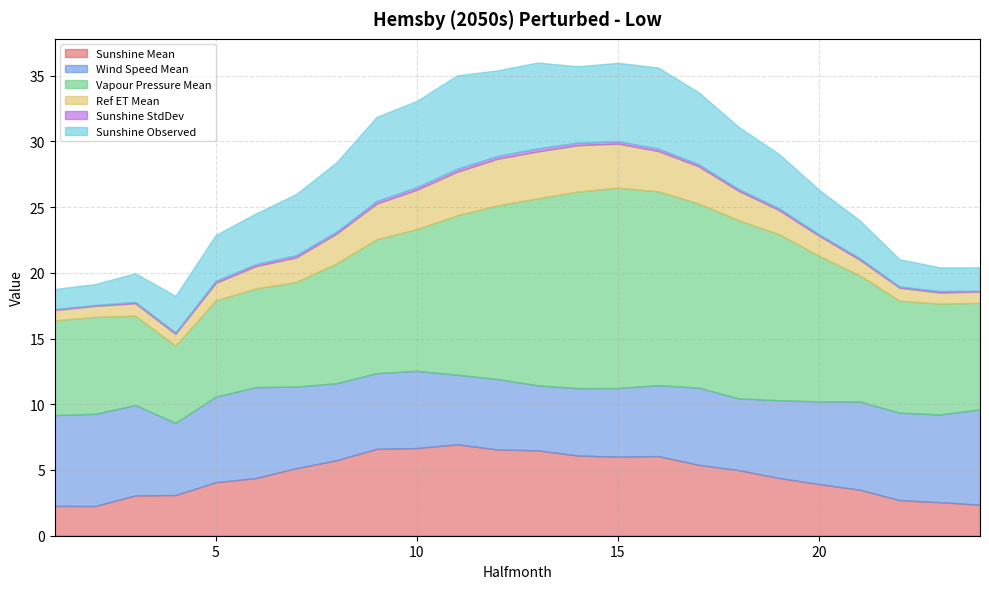

How many values in the Sunshine Observed series exceed 4?

13